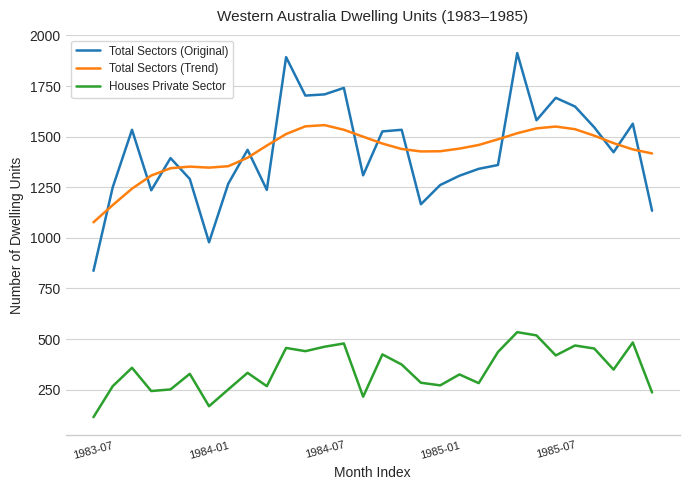

What is the maximum value for Total Sectors (Trend)?

1557